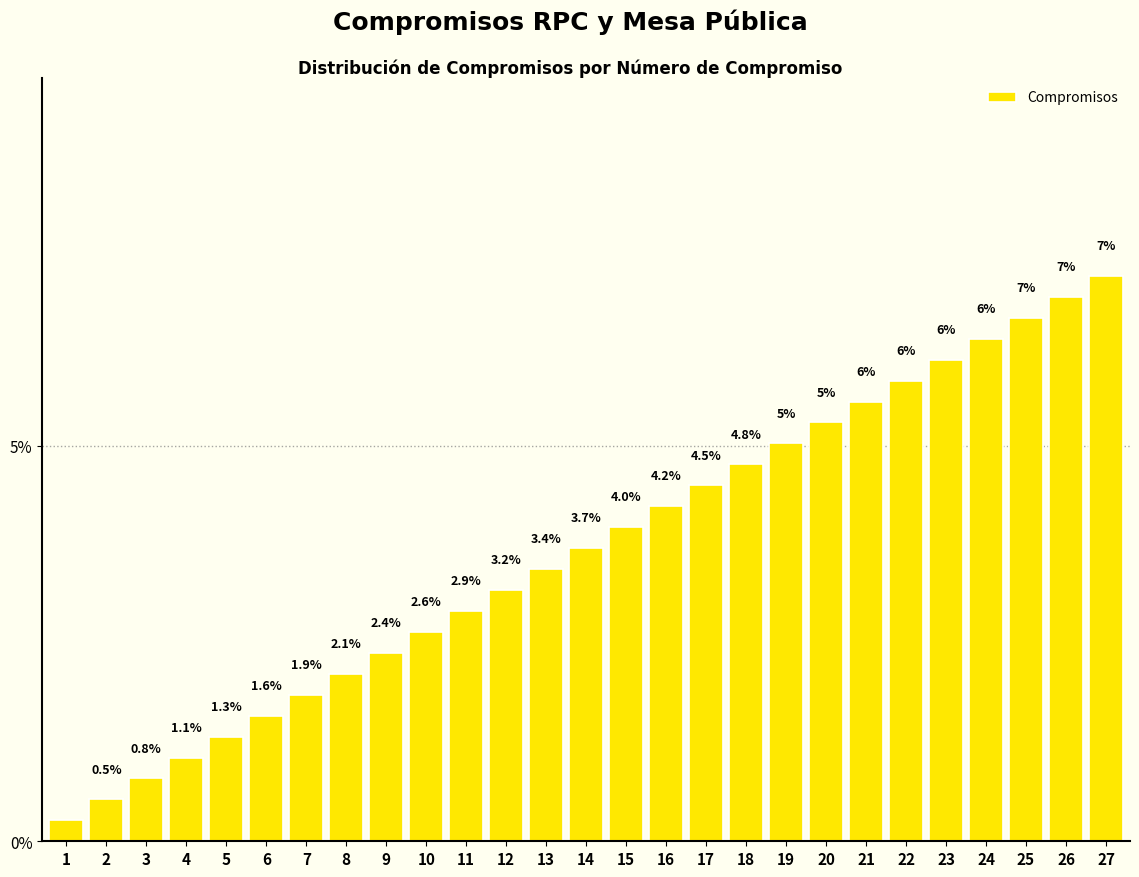

What is the average value?

3.7